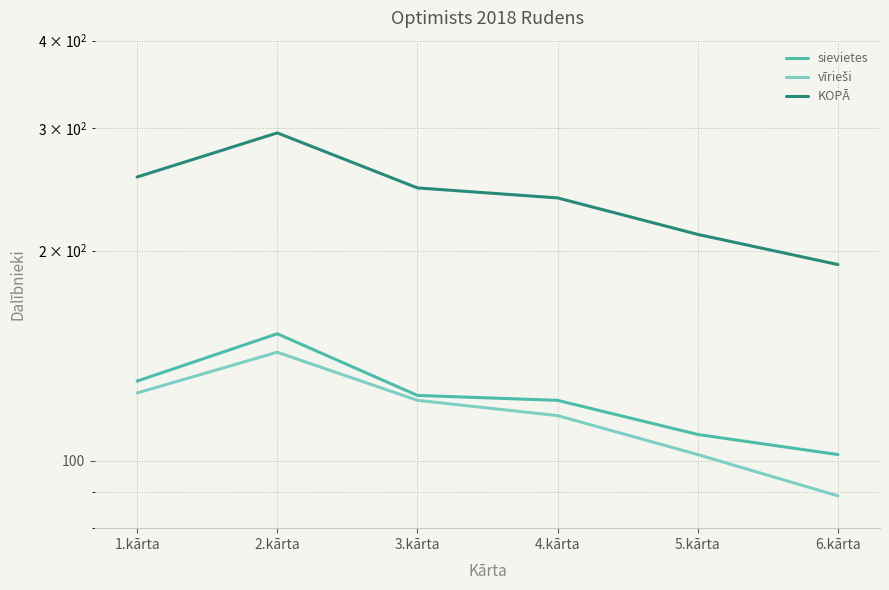

What is the minimum value for KOPĀ?

191